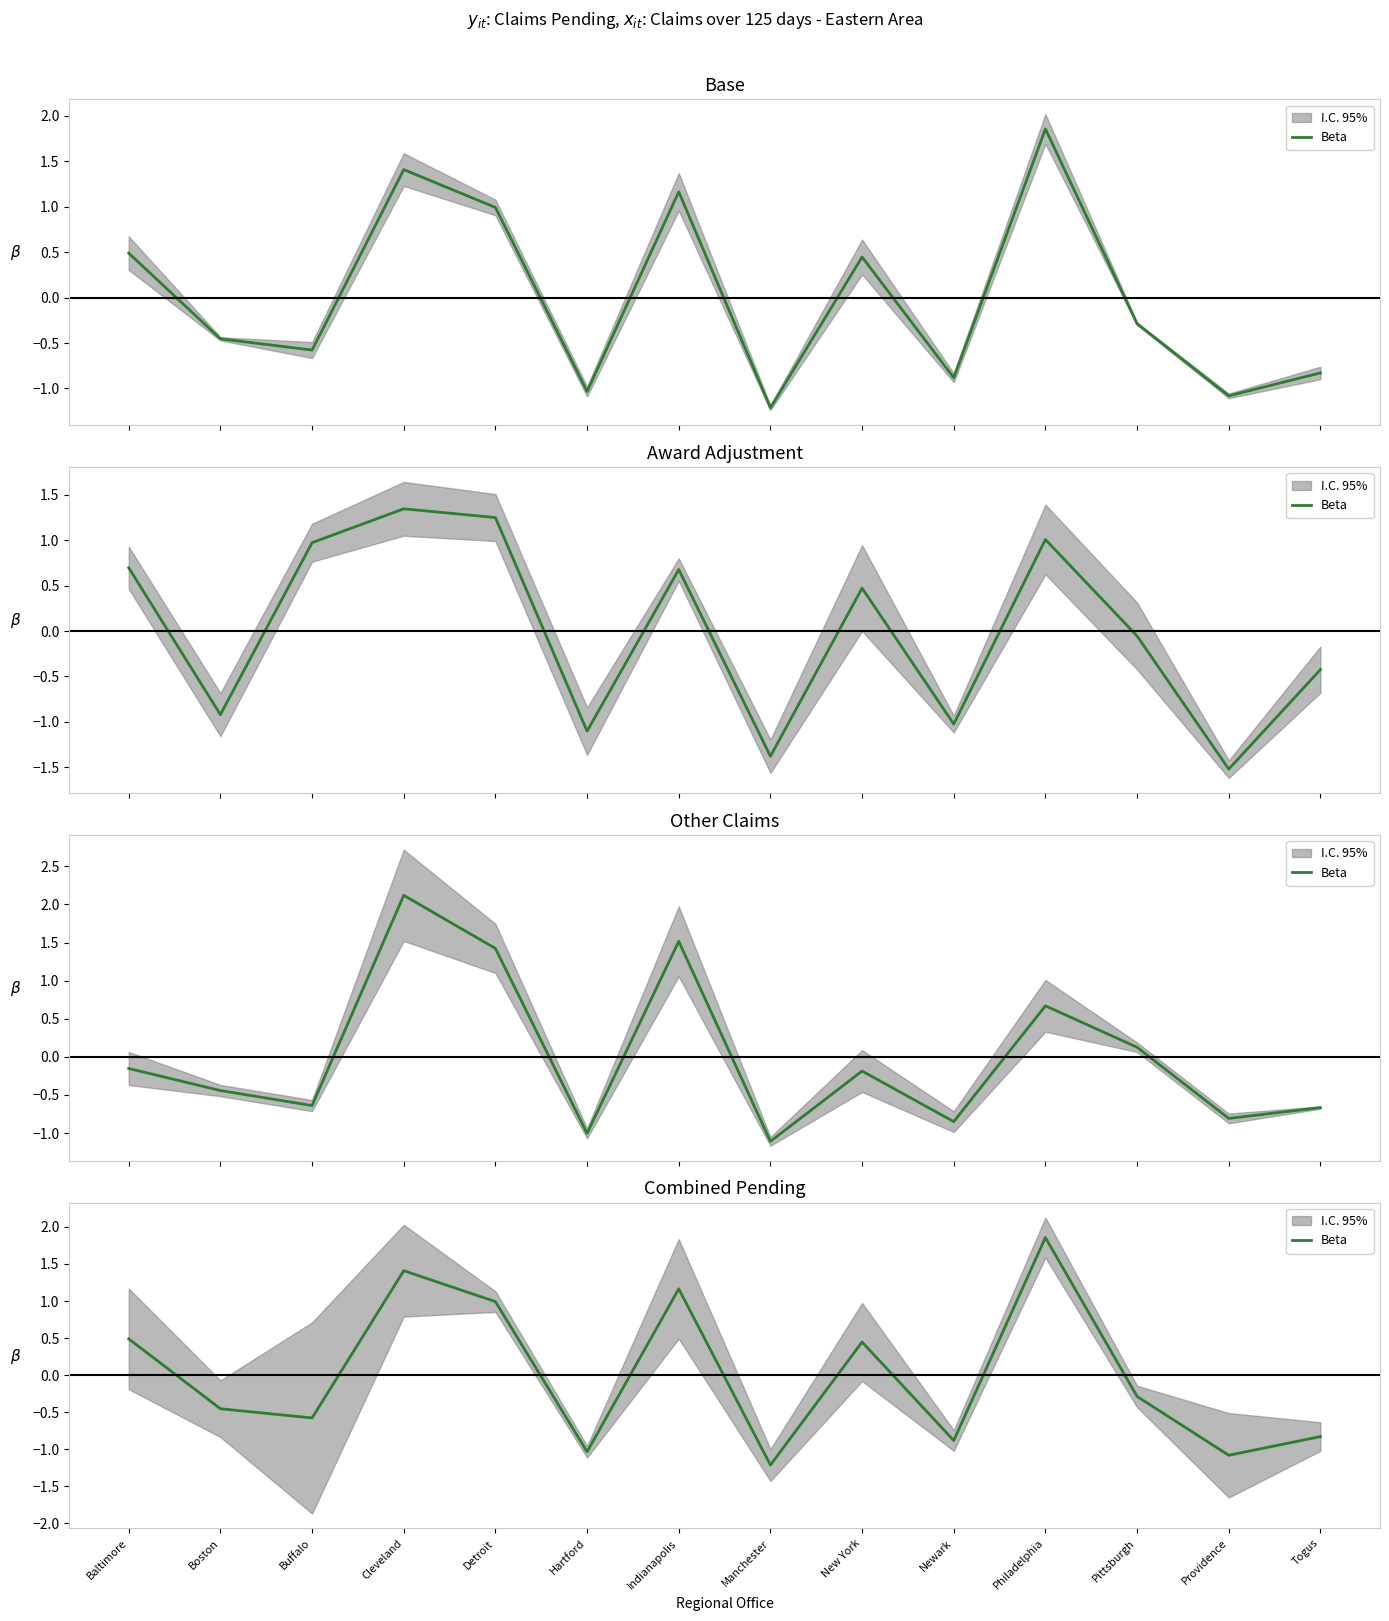

Reading left to right, what are all the values shown in this chart?

Baltimore=0.5	Boston=-0.5	Buffalo=-0.6	Cleveland=1.4	Detroit=1.0	Hartford=-1.0	Indianapolis=1.2	Manchester=-1.2	New York=0.4	Newark=-0.9	Philadelphia=1.9	Pittsburgh=-0.3	Providence=-1.1	Togus=-0.8